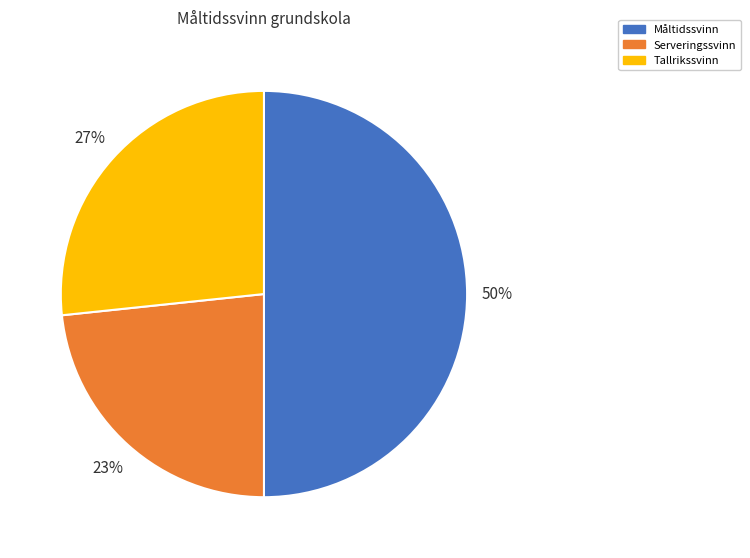

To the nearest percent, what is the average slice percentage?

33%